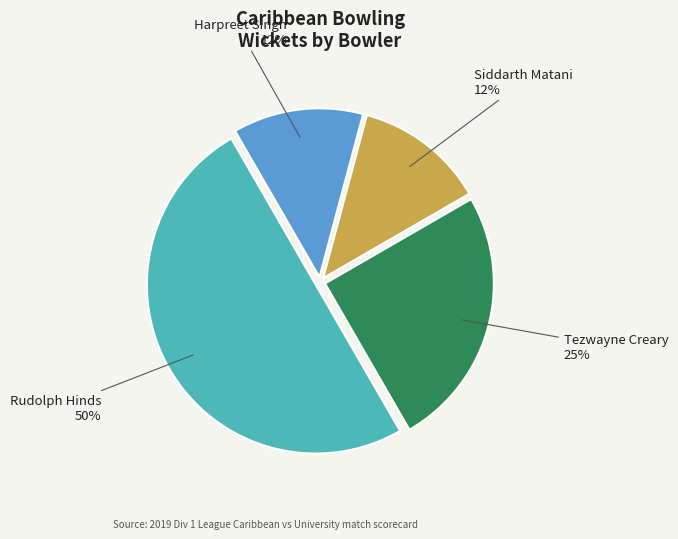

To the nearest percent, what is the average slice percentage?

25%